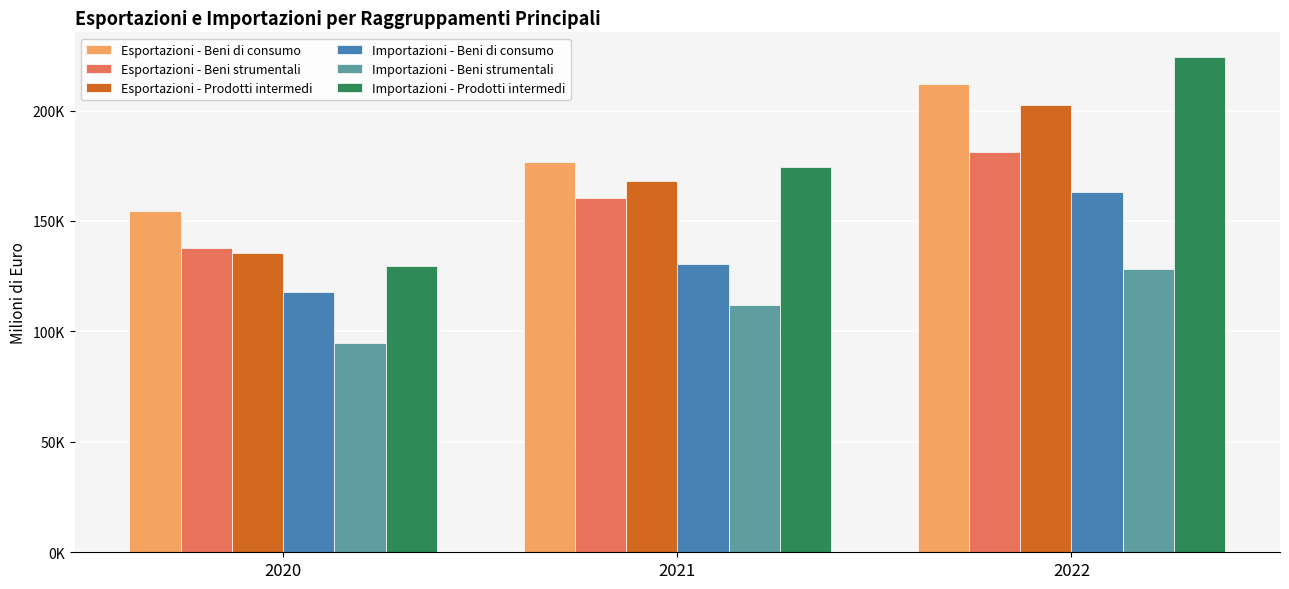

At 2021, list the series in order from smallest to largest.

Importazioni - Beni strumentali, Importazioni - Beni di consumo, Esportazioni - Beni strumentali, Esportazioni - Prodotti intermedi, Importazioni - Prodotti intermedi, Esportazioni - Beni di consumo